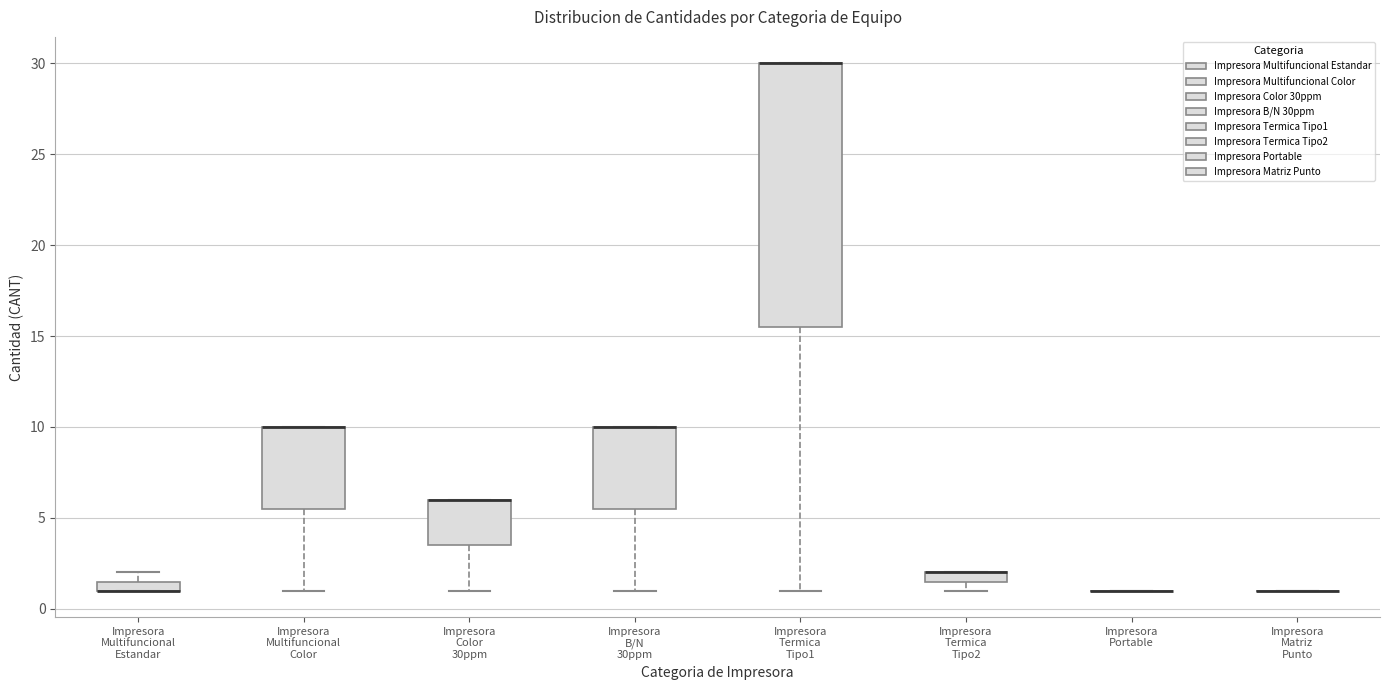

Where is the upper edge of the box for Impresora Color 30ppm on the y-axis? The values are not printed on the chart, so give them approximately, as read against the axis.

6.0